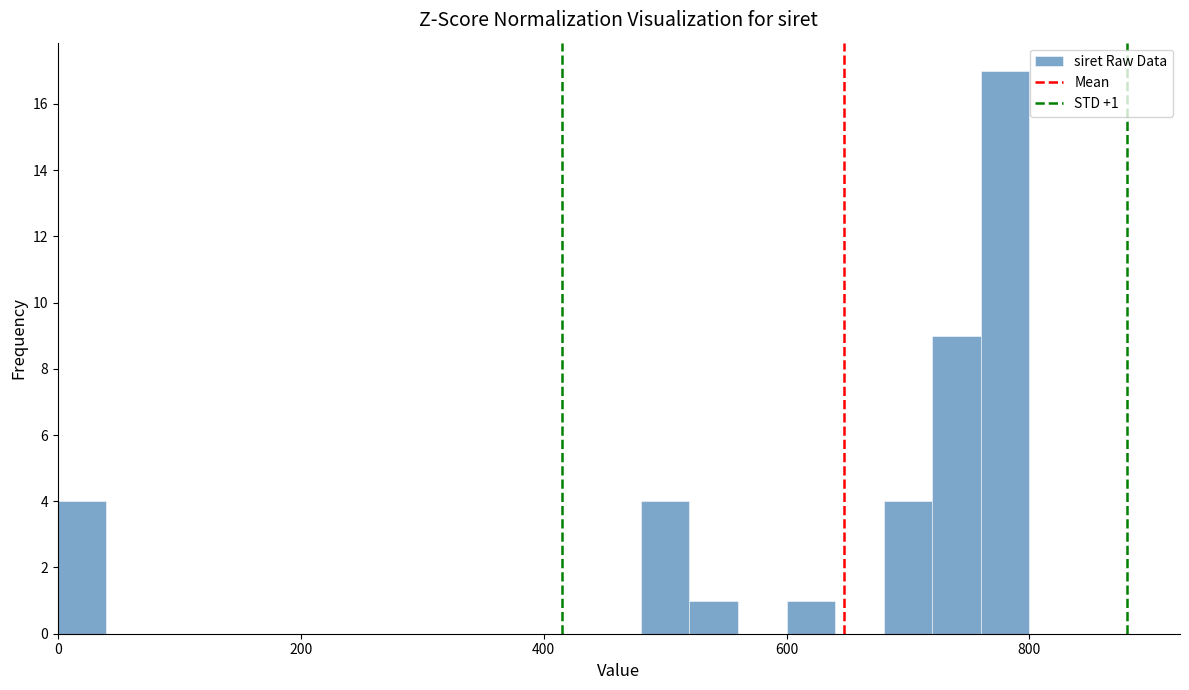

Read against the x-axis, roughly where is the centre of the tallest bar?

780